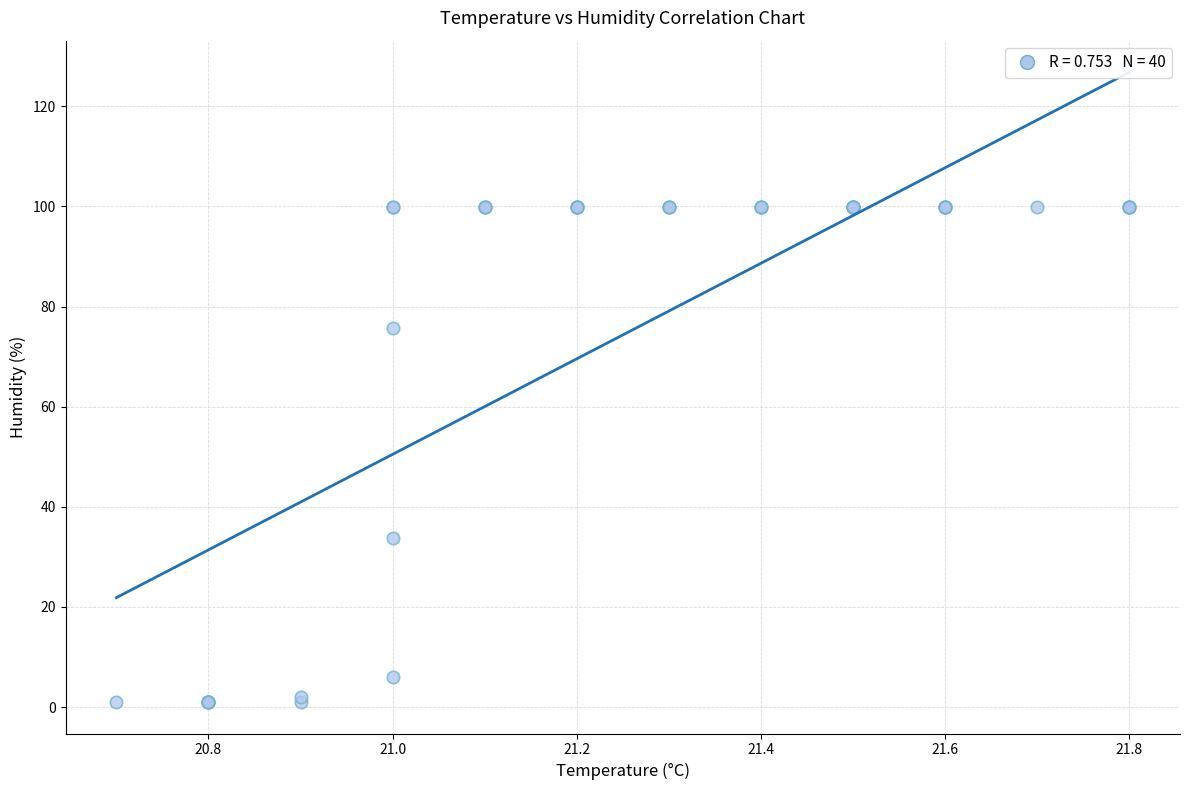

What Y value in the scatter plot is closest to 50?

33.7